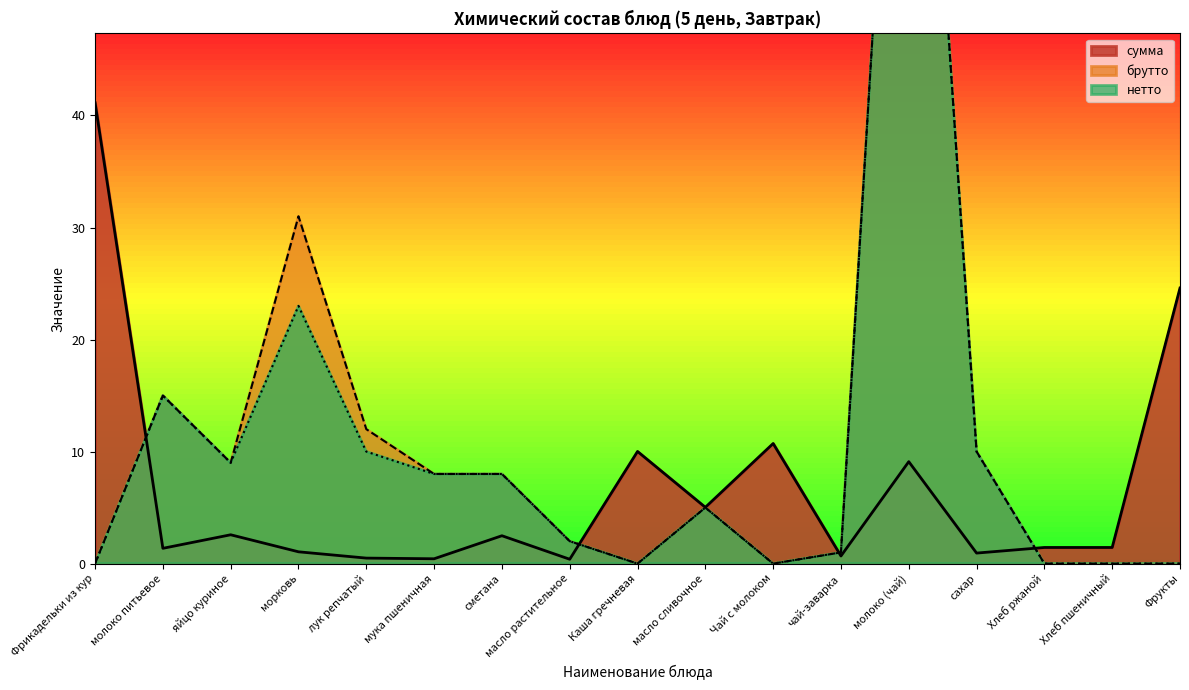

List the labels in order of брутто value, smallest first.

Фрикадельки из кур, Каша гречневая, Чай с молоком, Хлеб ржаной, Хлеб пшеничный, Фрукты, чай-заварка, масло растительное, масло сливочное, мука пшеничная, сметана, яйцо куриное, сахар, лук репчатый, молоко питьевое, морковь, молоко (чай)